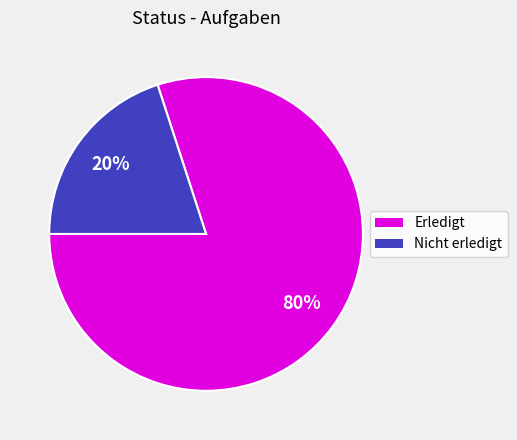

To the nearest percent, what is the difference between the largest and smallest slice percentages?

60%